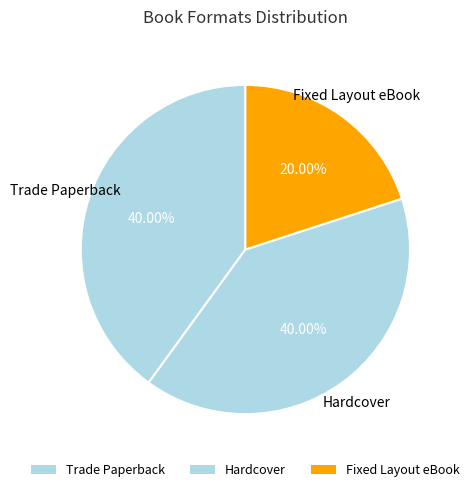

True or false: Trade Paperback accounts for 50% of the total.

False